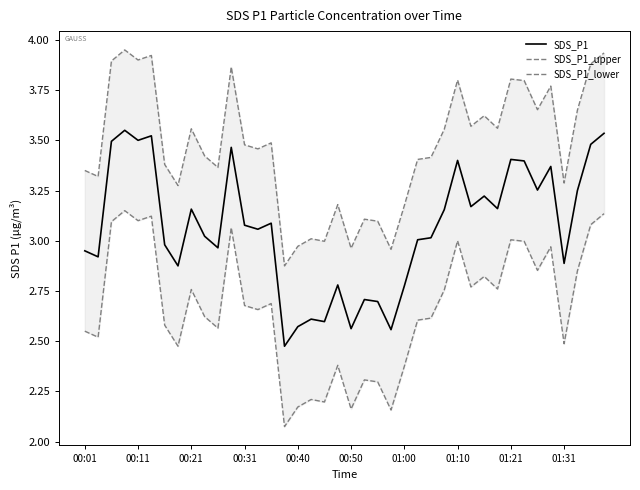

What is the difference between the highest and lowest values at 35?

0.8